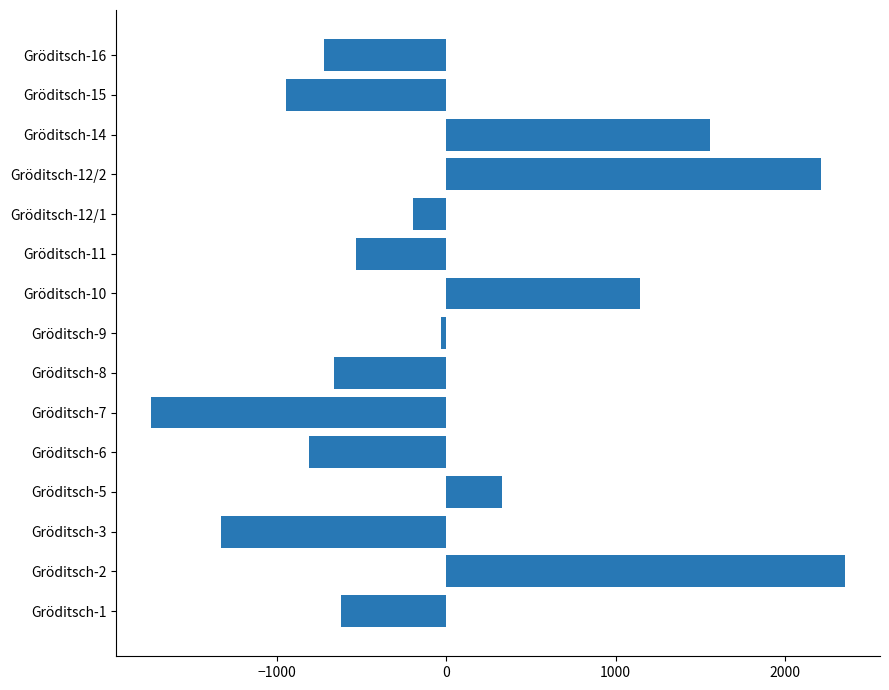

Is it true that the value at Gröditsch-15 is -440.1?

False